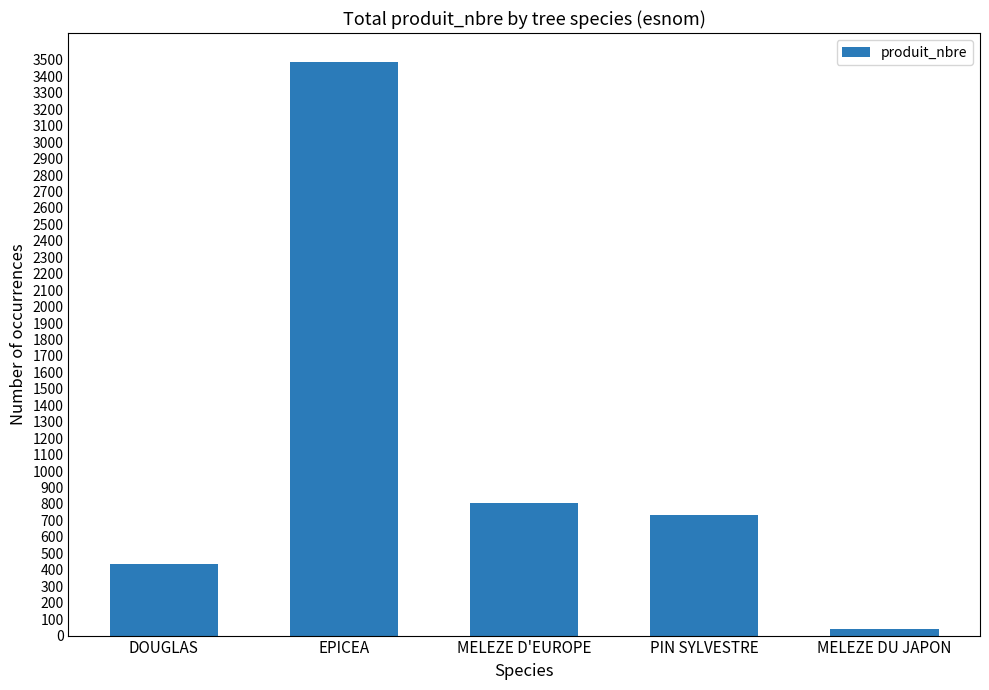

What is the difference between the second highest and minimum values?

764